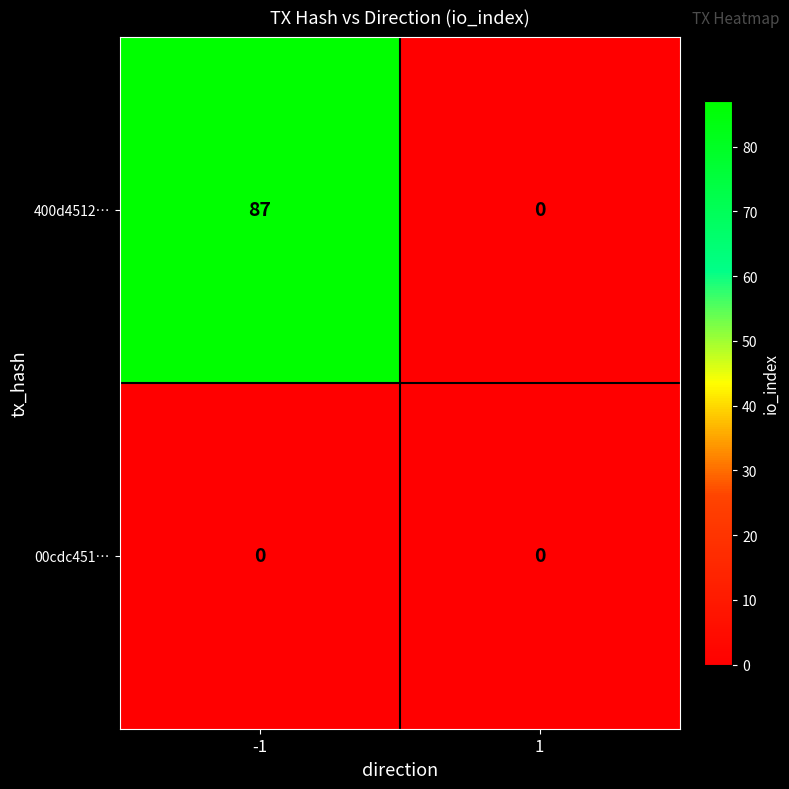

True or false: 00cdc451… has a value of 0 at 1.

True